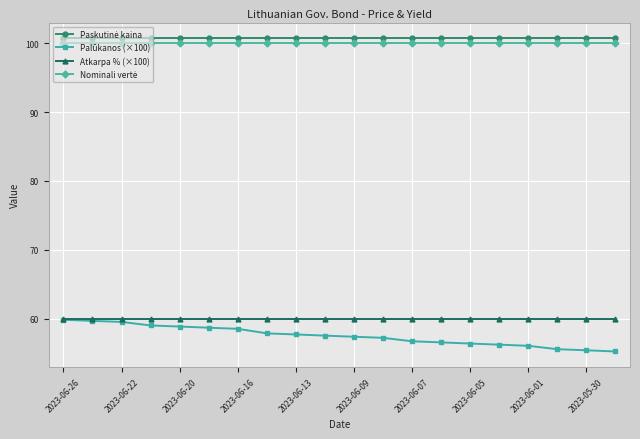

At how many categories does at least one series exceed 90?

20